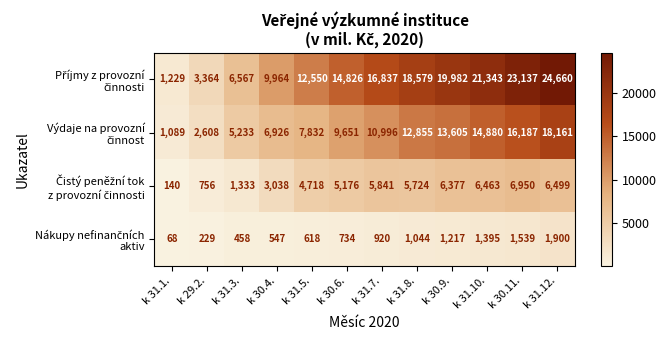

What is the total value across all series at k 31.3.?

13591